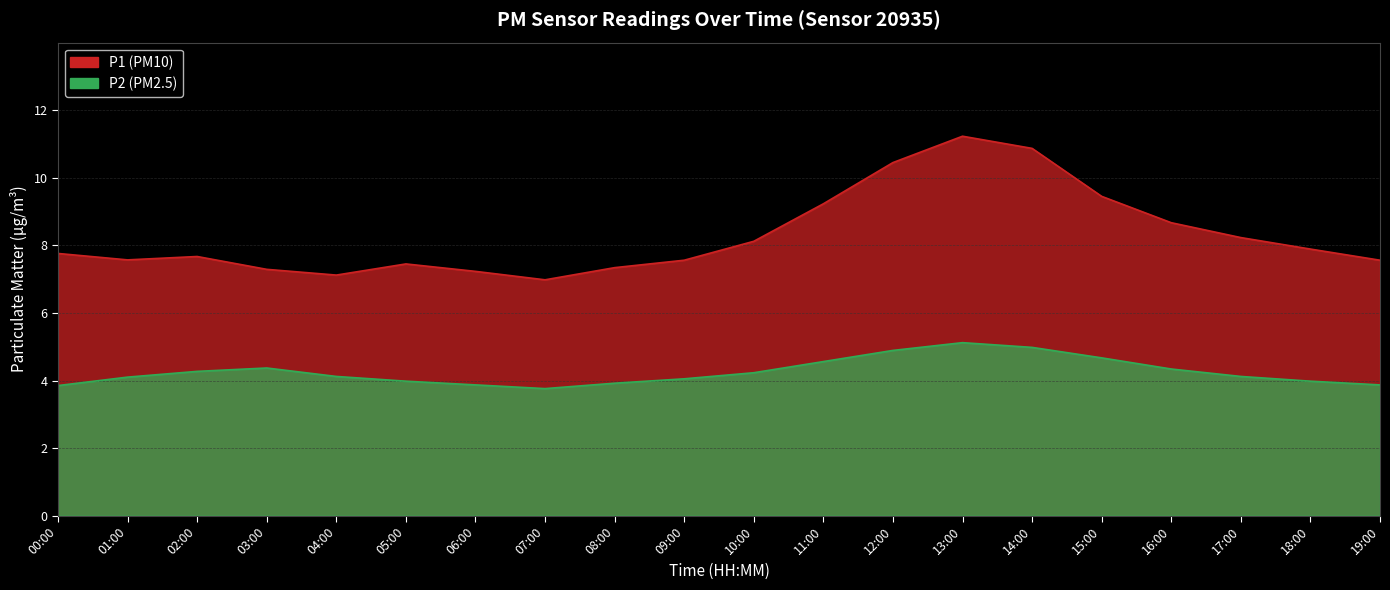

What is the difference between the second highest and second lowest values in the P1 series?

3.7